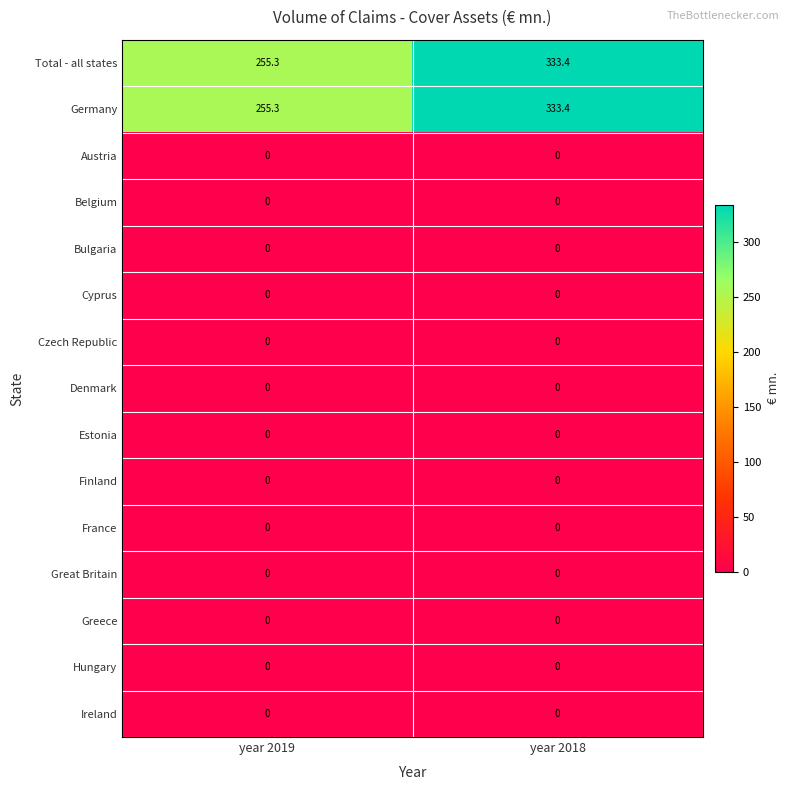

Is it true that Total - all states equals 333.4 at year 2018?

True